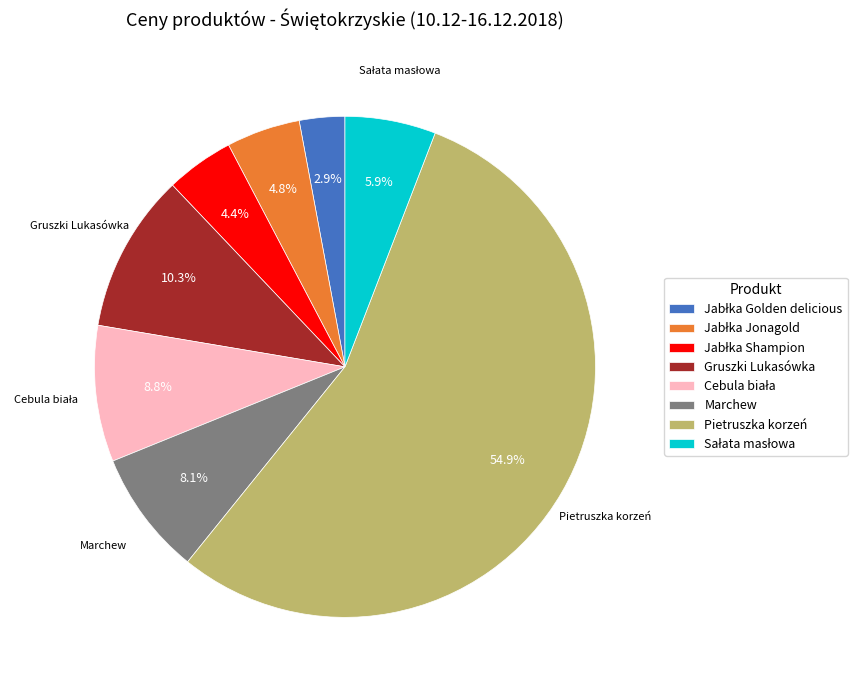

What is the largest slice in the pie chart?

Pietruszka korzeń